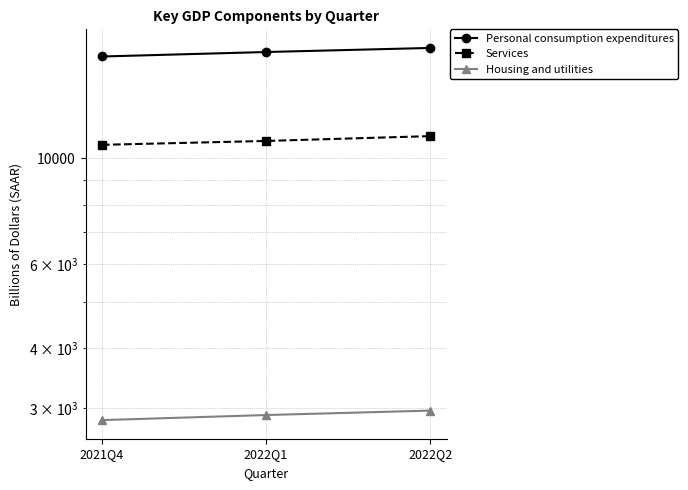

The value of Services at 2022Q2 is 11119.5. True or false?

True